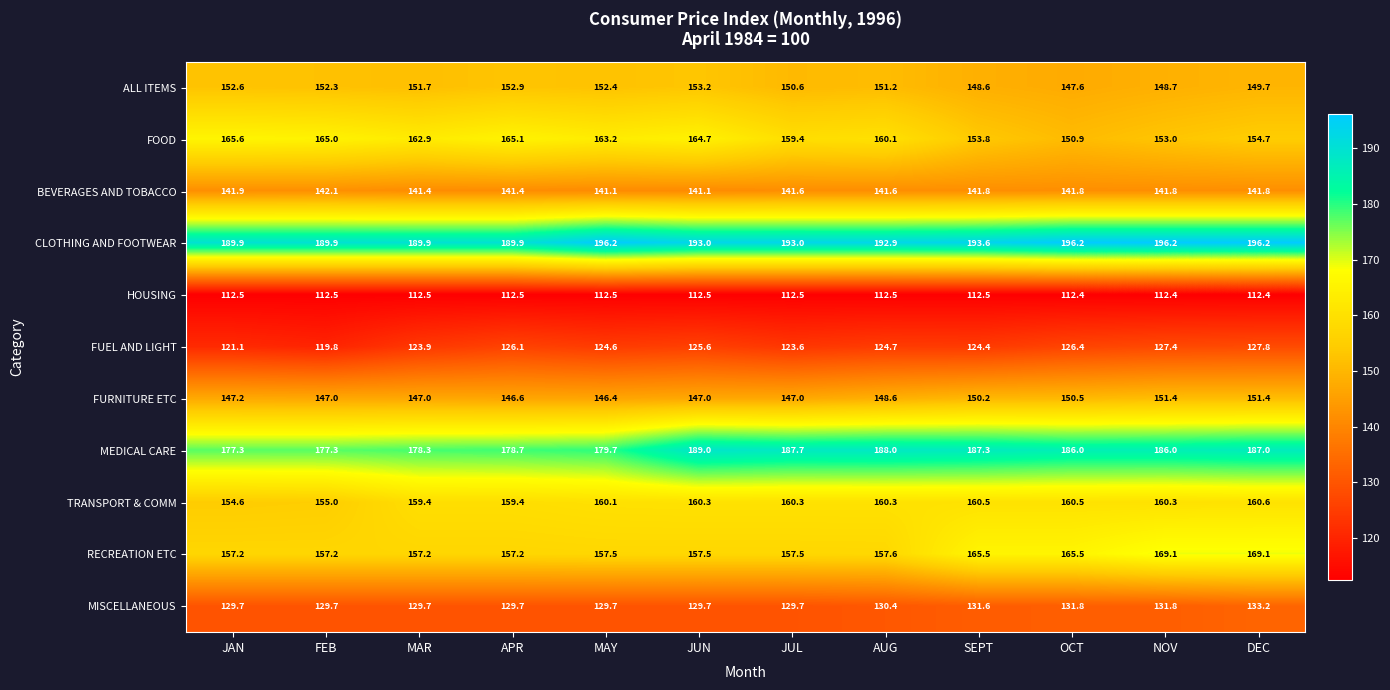

What is the total value across all series at NOV?

1678.1